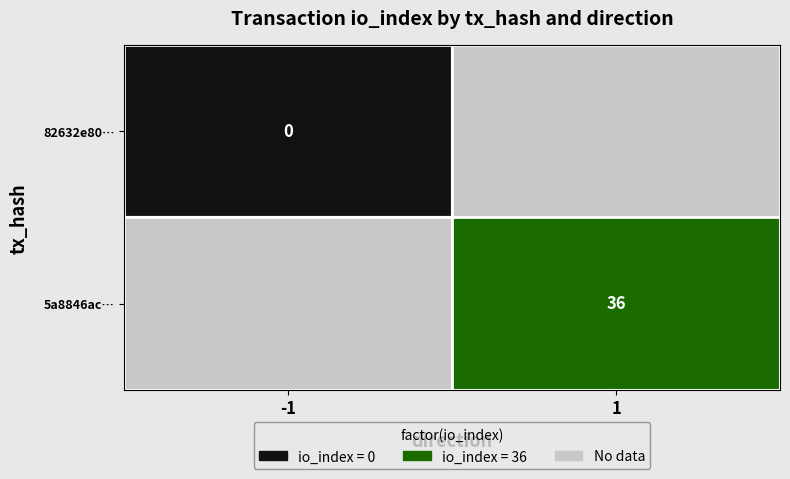

Count the number of data series in this chart.

2